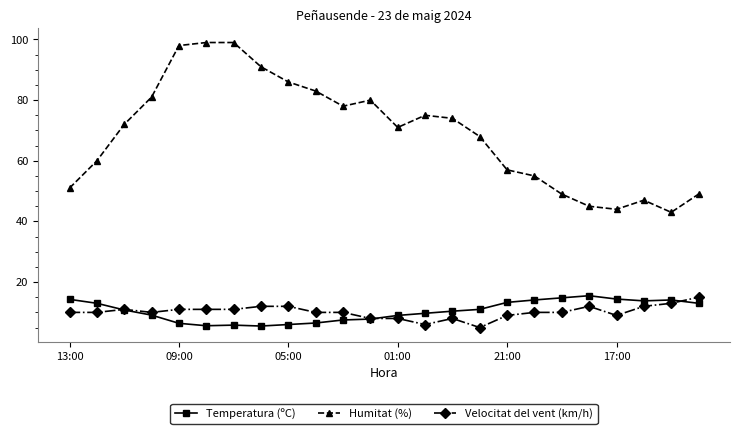

True or false: Velocitat del vent (km/h) and Humitat (%) intersect in this chart.

False